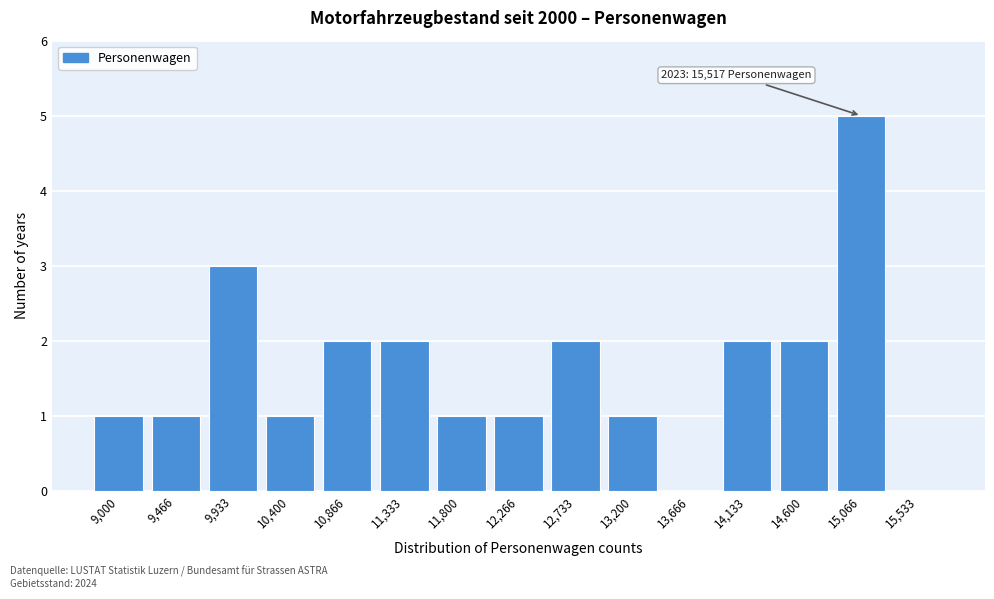

Reading left to right, extract all data points from this chart.

9,000=1	9,466=1	9,933=3	10,400=1	10,866=2	11,333=2	11,800=1	12,266=1	12,733=2	13,200=1	13,666=0	14,133=2	14,600=2	15,066=5	15,533=0